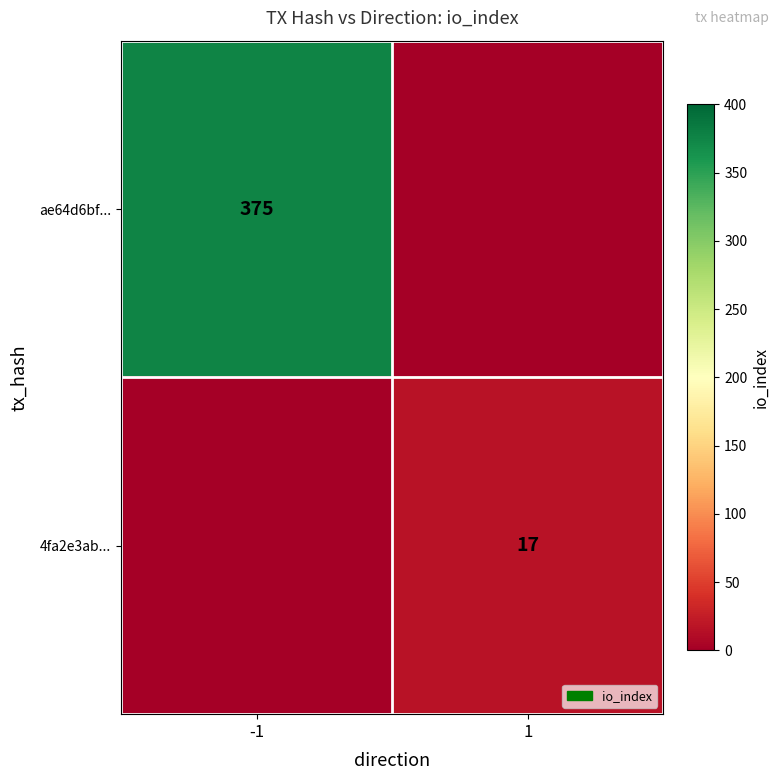

How many distinct data groups are displayed?

2